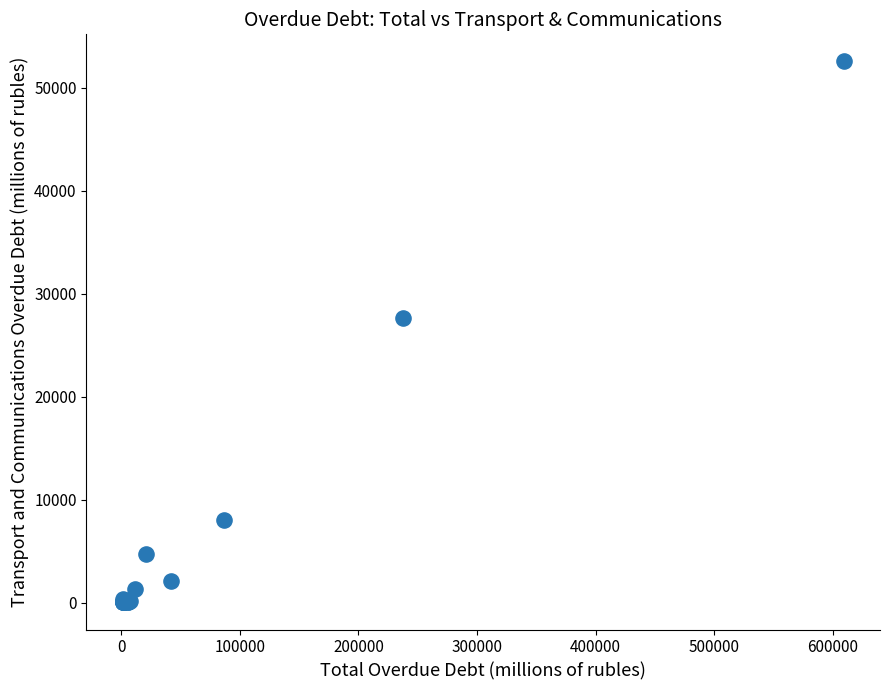

What Y value in the scatter plot is closest to 26292?

27611